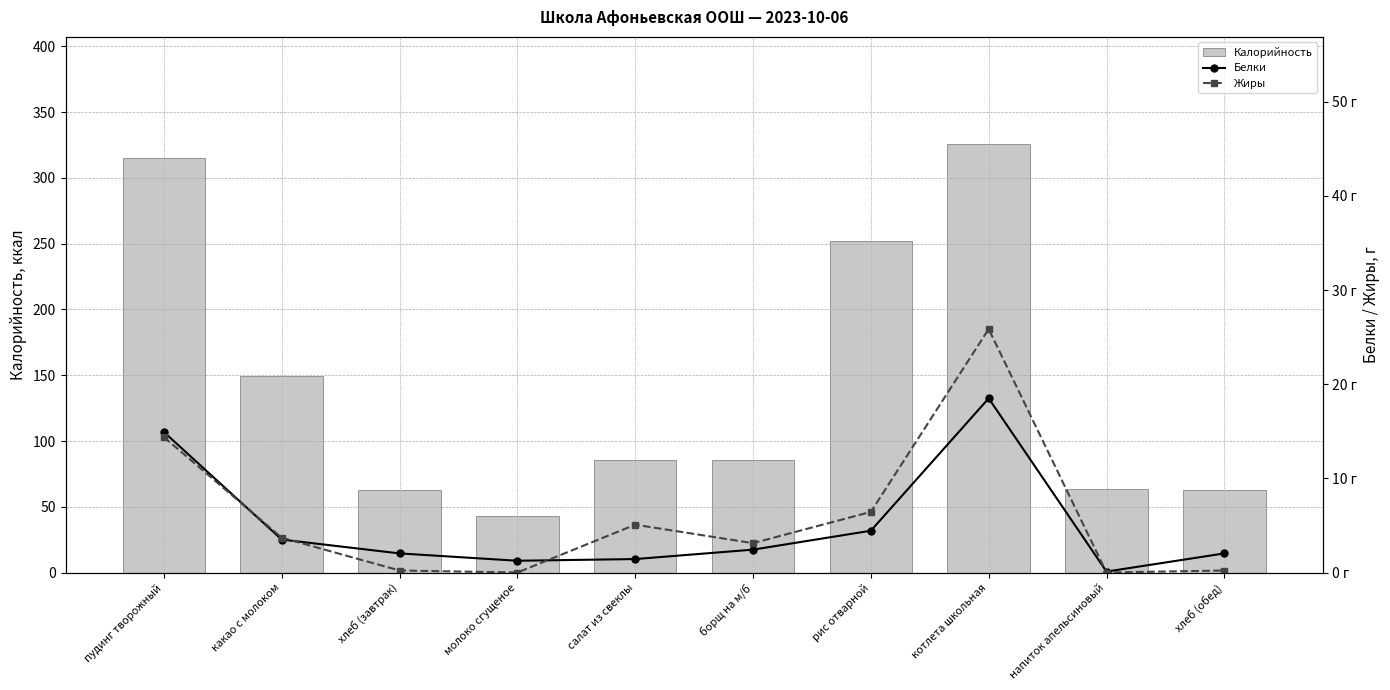

Is it true that Калорийность equals 85.8 at борщ на м/б?

True